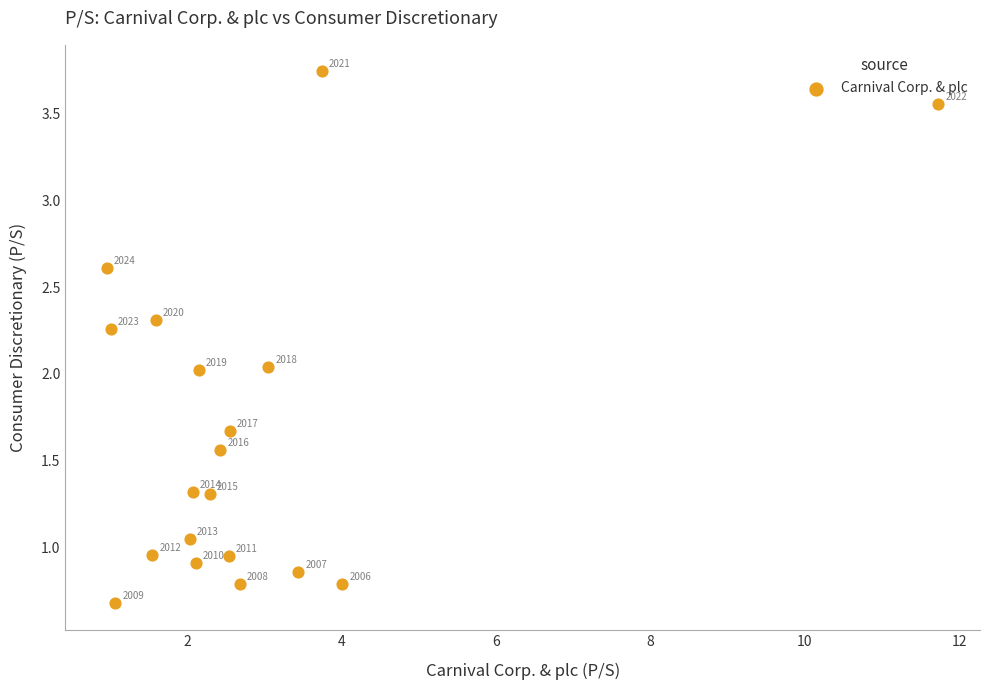

What is the range of Y values (max minus min)?

3.1